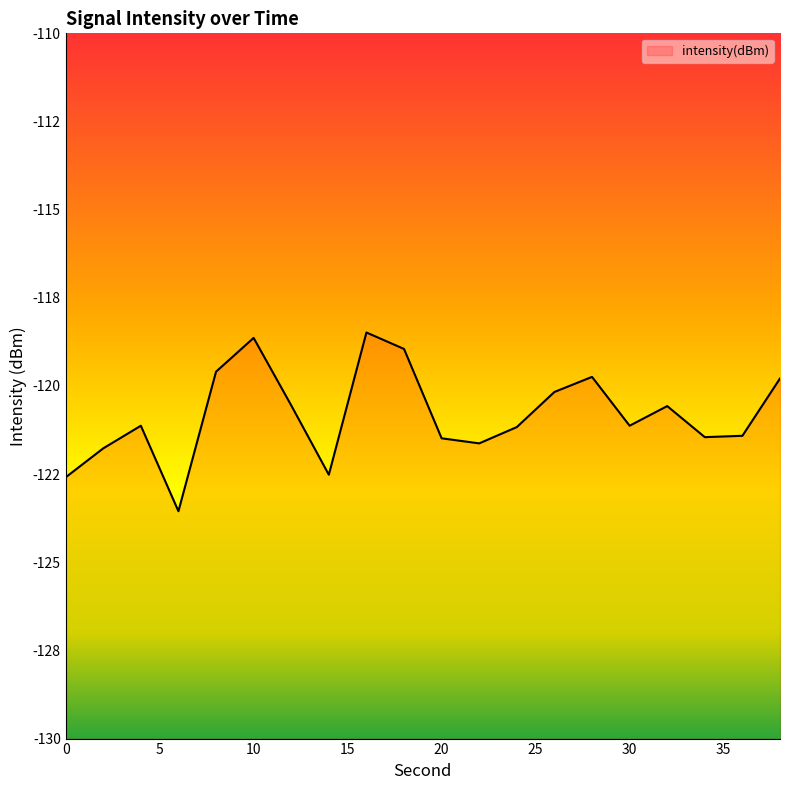

The value at 30 is -71.3. True or false?

False